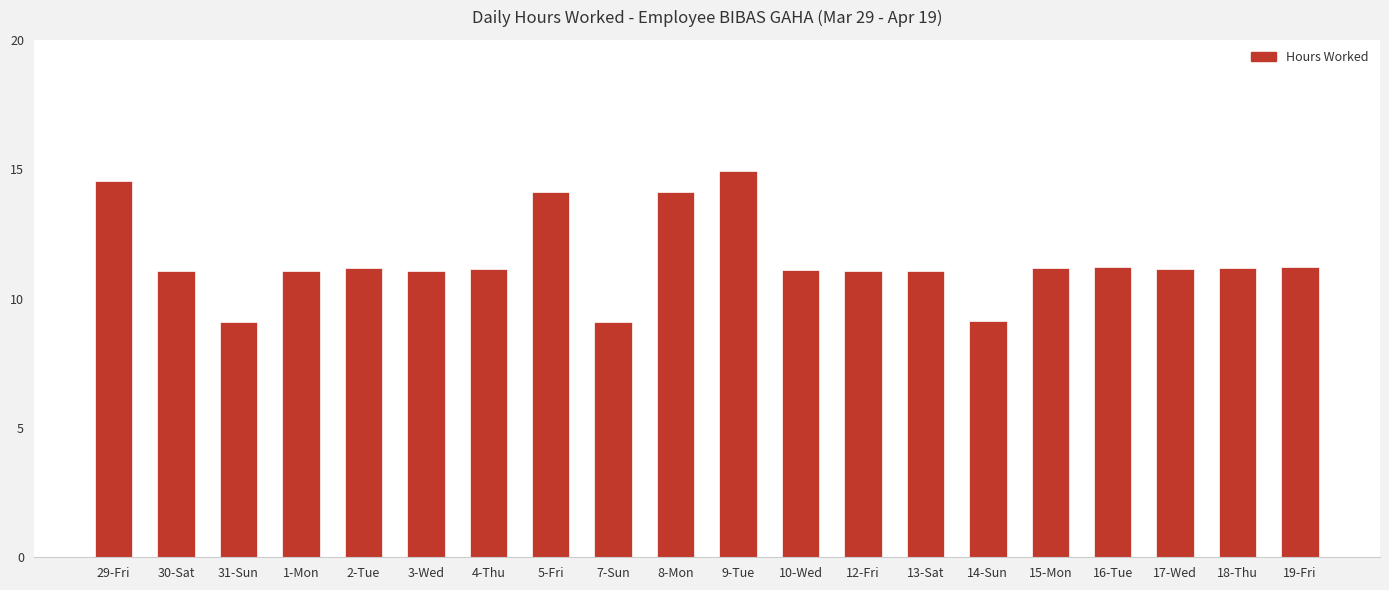

Is it true that the value at 9-Tue is 14.9?

True